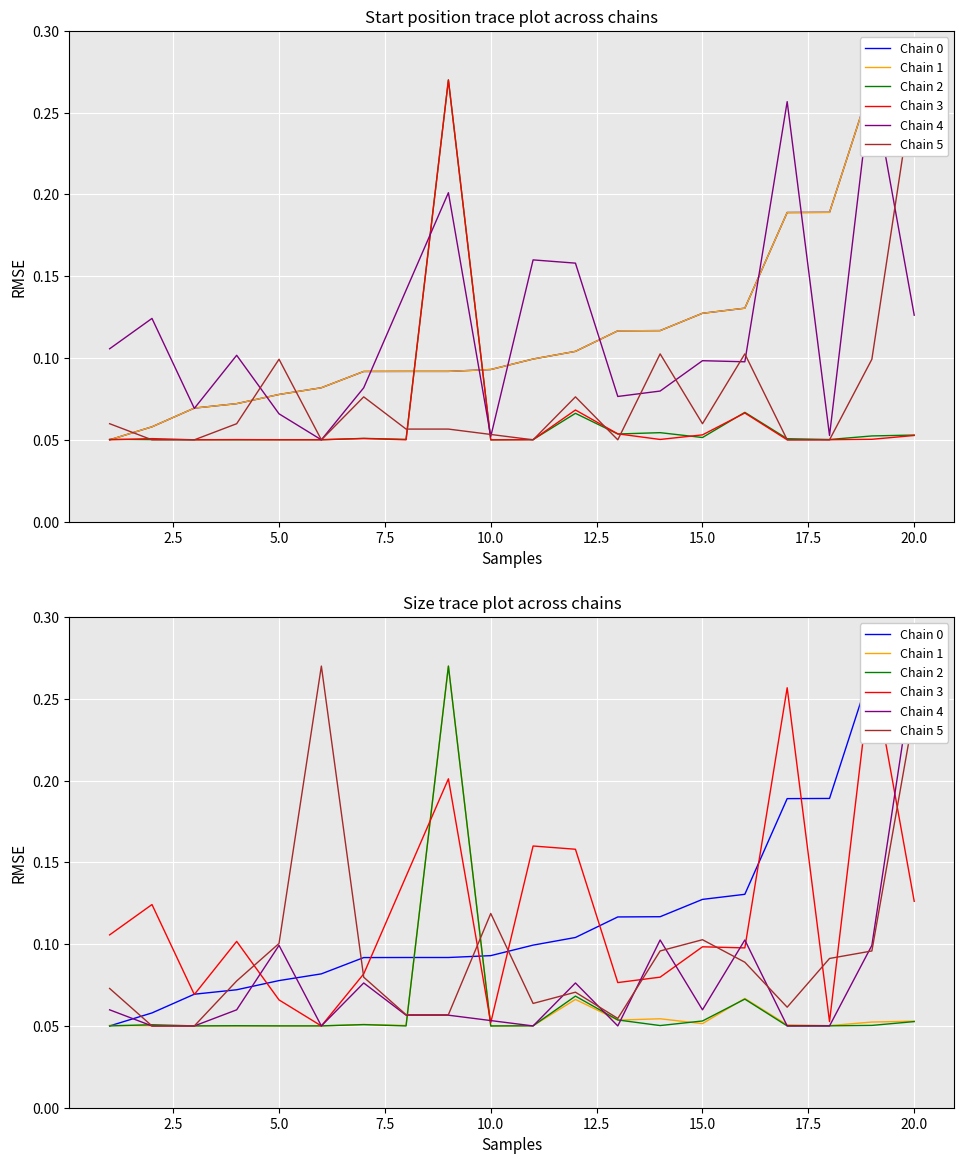

Which series ends up on top after the final intersection of Chain 3 and Chain 5?

Chain 5